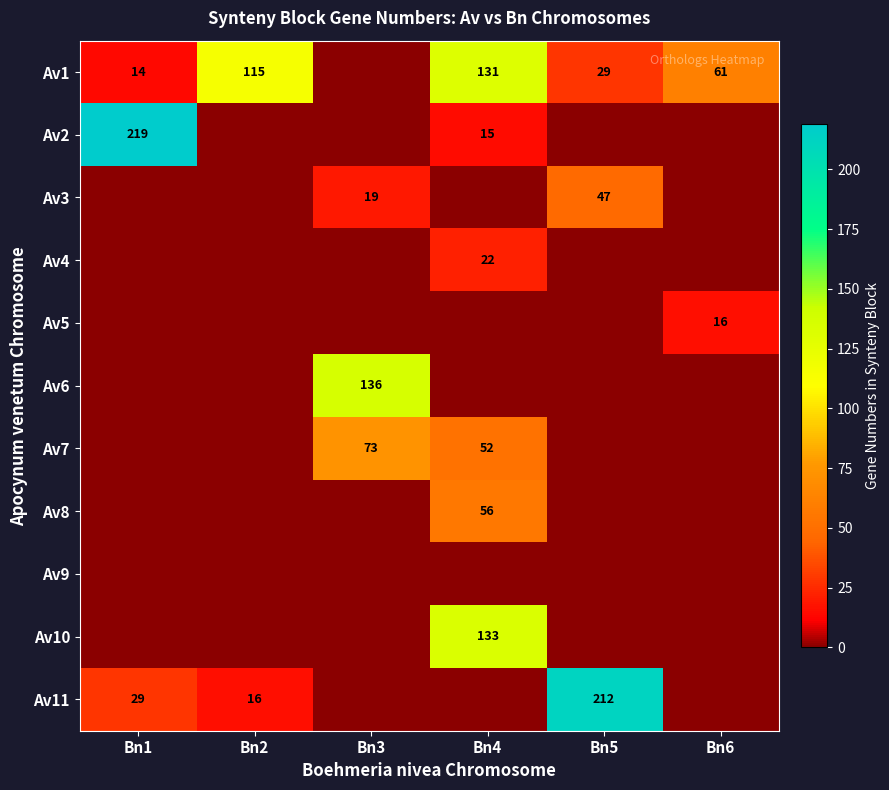

How many categories are shown in the chart?

6